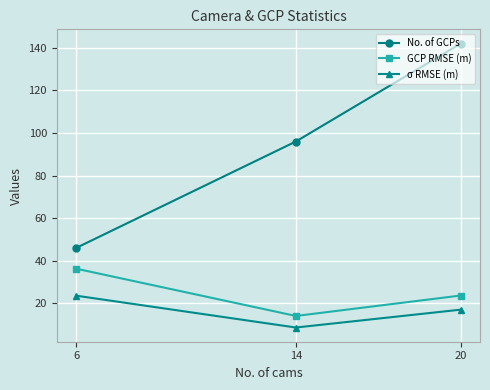

At which category is the sum across all series the highest?

20